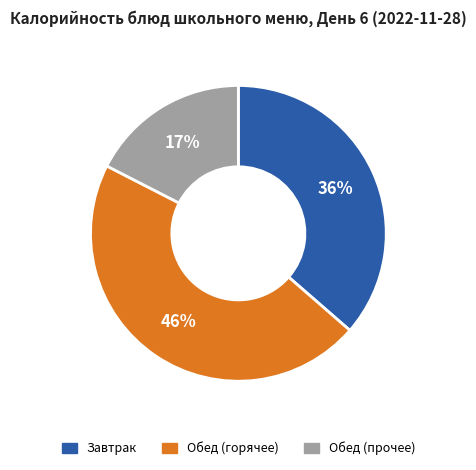

Is the sum of Обед (горячее) and Обед (прочее) greater than half?

Yes